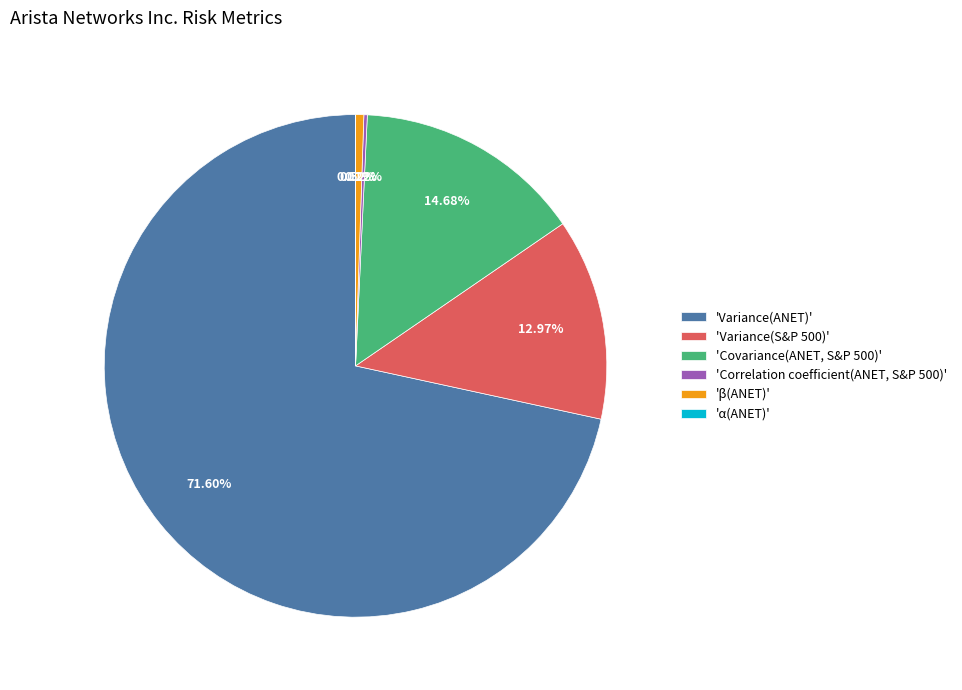

Which has a higher value, 'Covariance(ANET, S&P 500)' or 'Variance(ANET)'?

'Variance(ANET)'